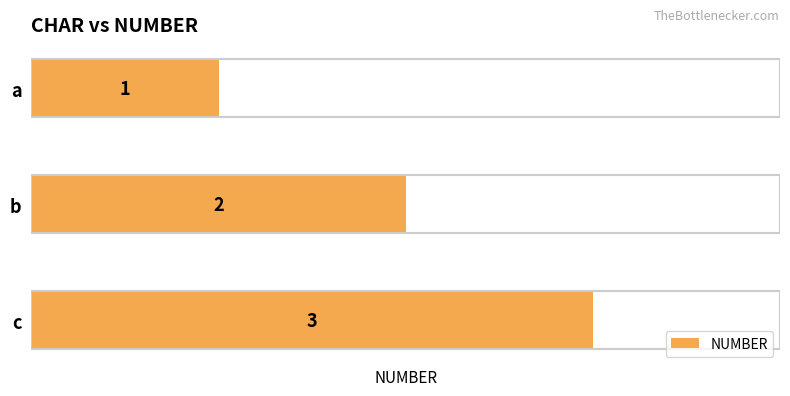

List the labels in order of value, largest first.

c, b, a